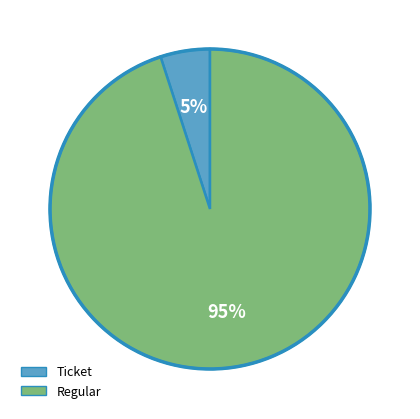

To the nearest percent, what is the combined percentage of Regular and Ticket?

100%